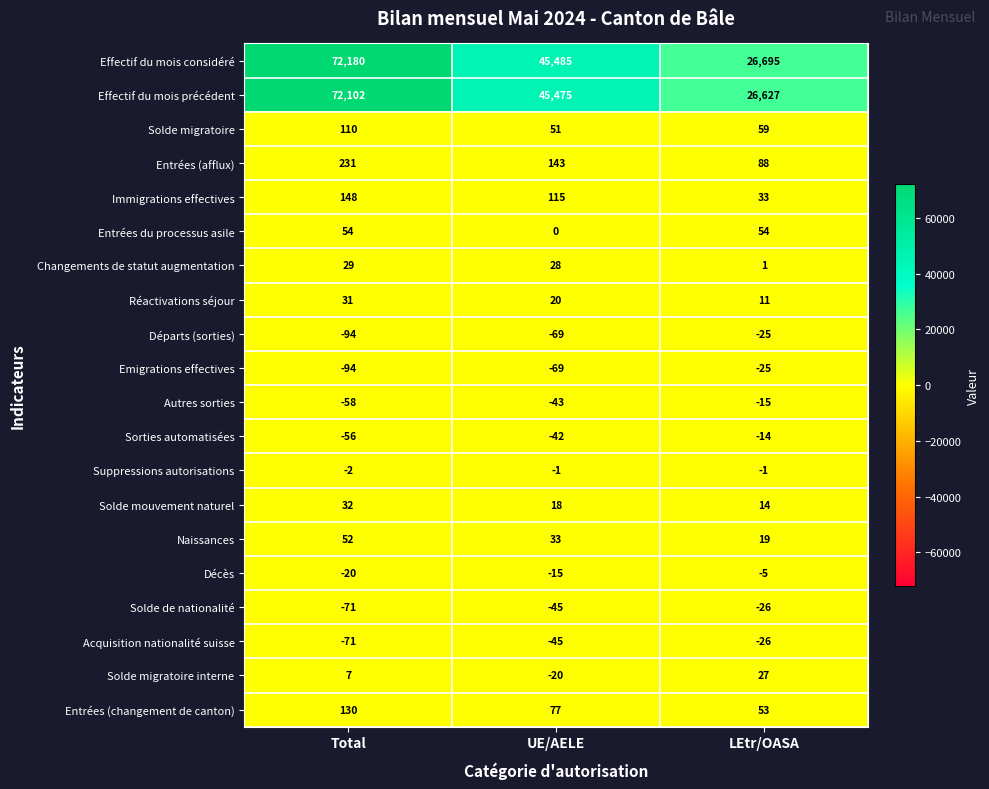

Which series has the largest range (max minus min)?

Effectif du mois considéré